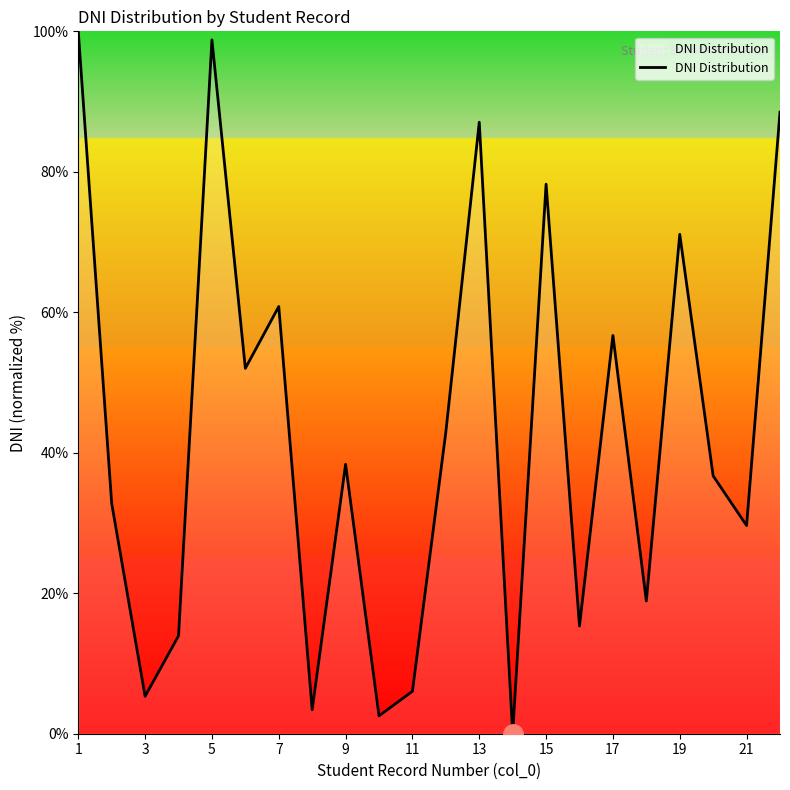

What is the maximum value shown in the chart?

100.0